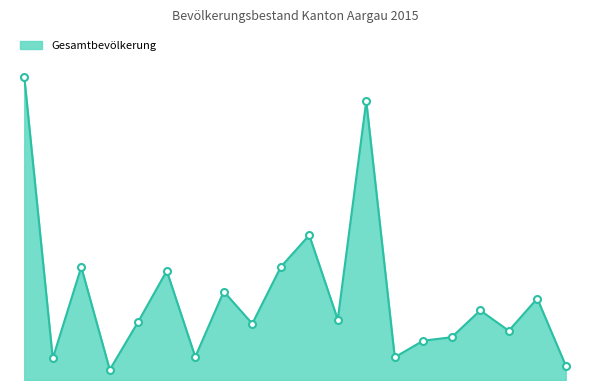

At which label does the data first exceed 4125?

Aarau